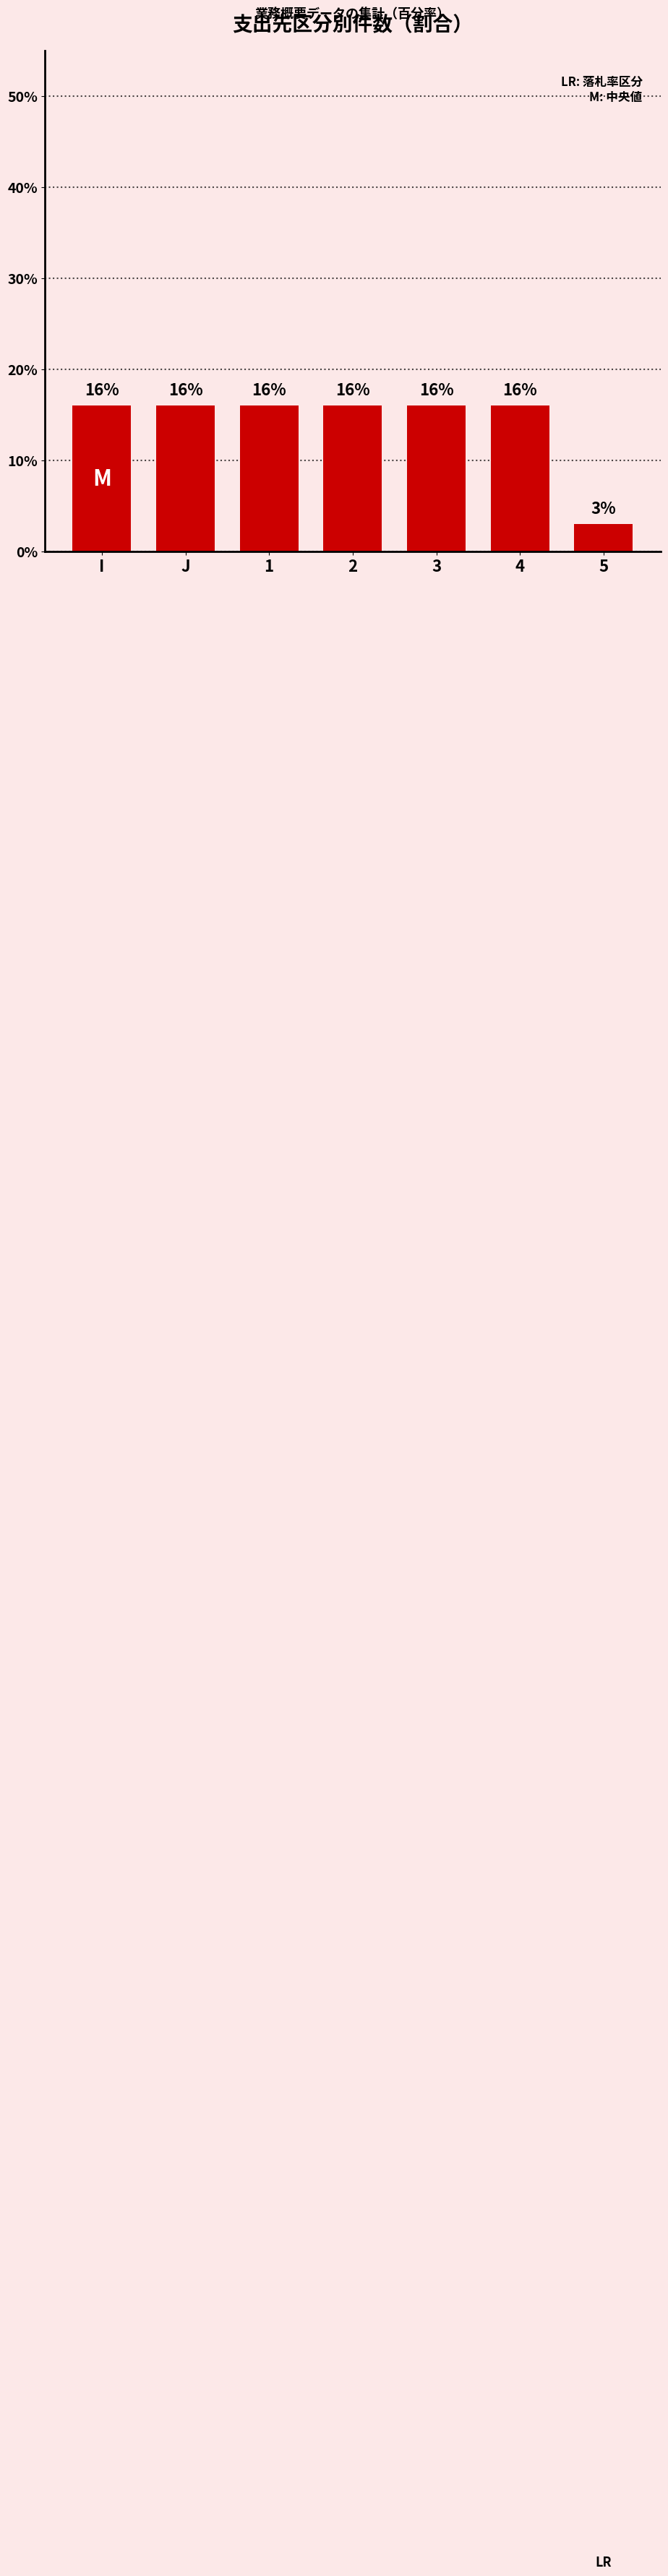

What is the approximate value at 4, to the nearest 10?

20